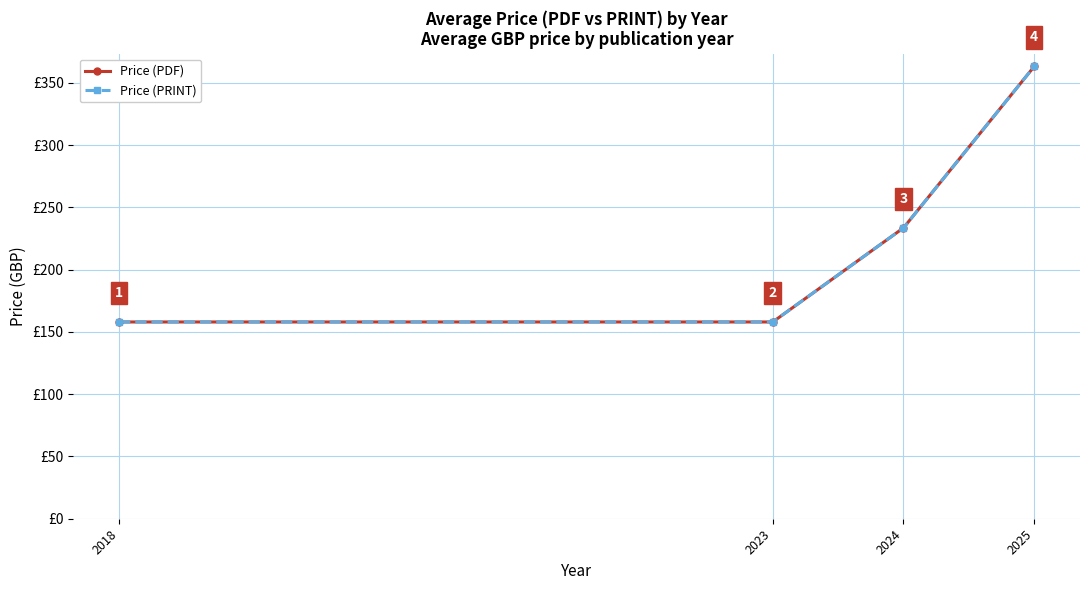

Where does the Price (PDF) series first go above 233?

2024